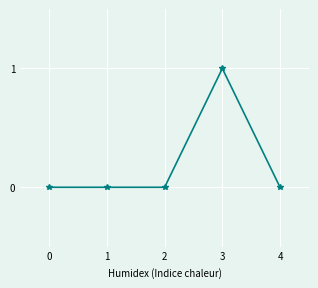

The value at 0 is 0. True or false?

True